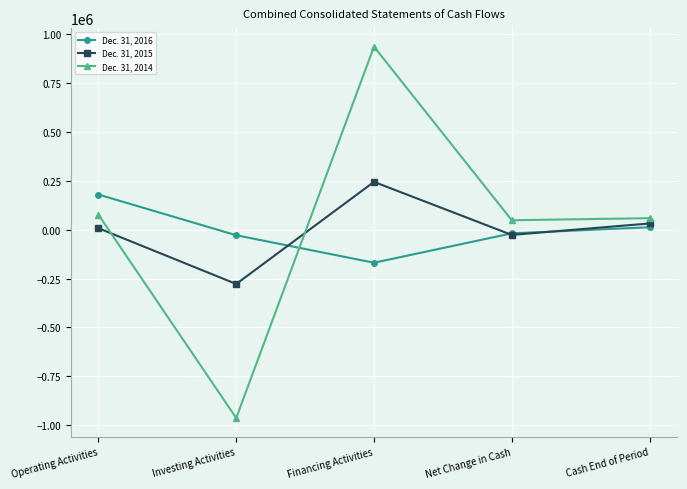

What is the lowest value of the Dec. 31, 2015 series?

-277915